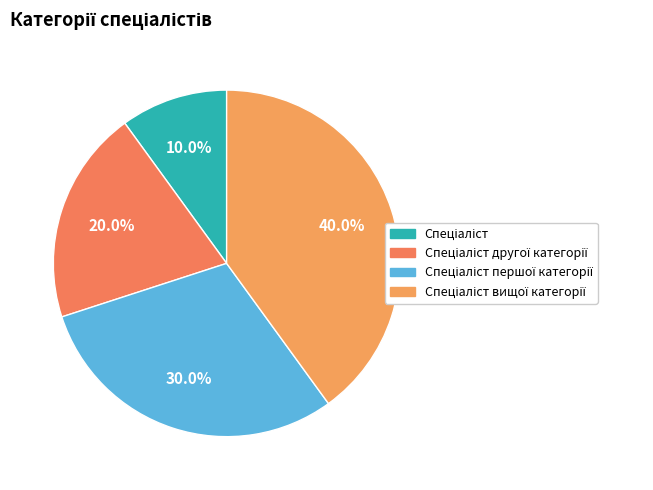

Does any single category account for the majority?

No